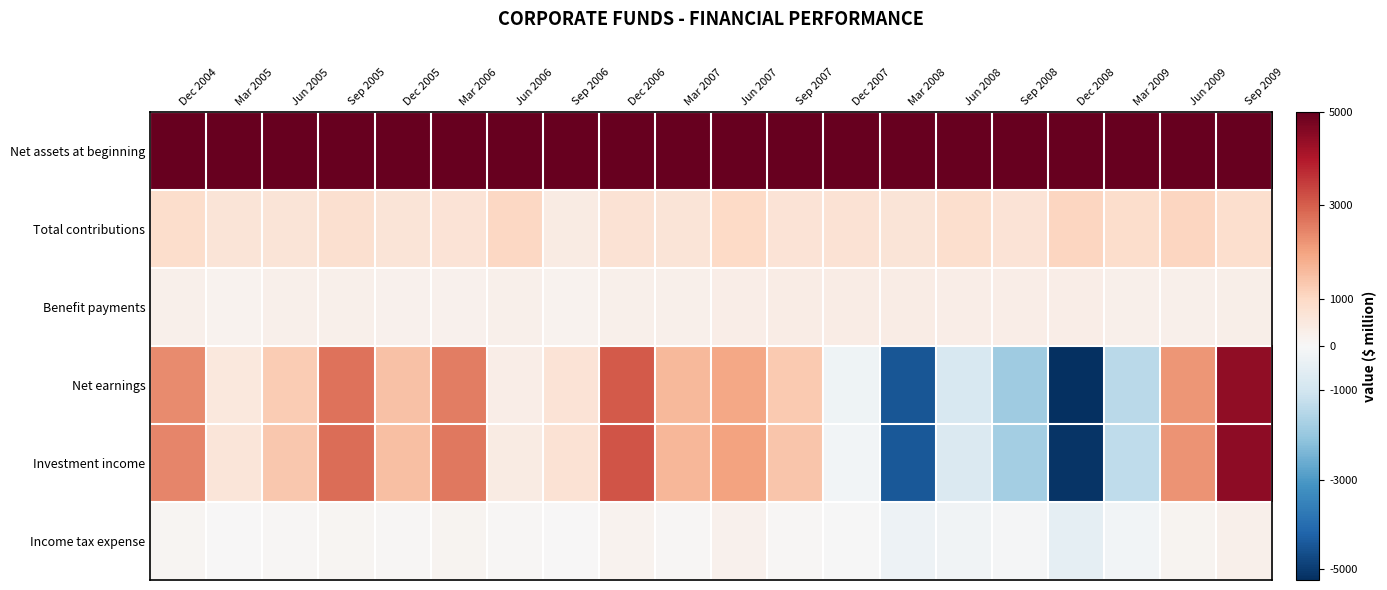

What is the spread (max minus min) of values at Jun 2005?

41034